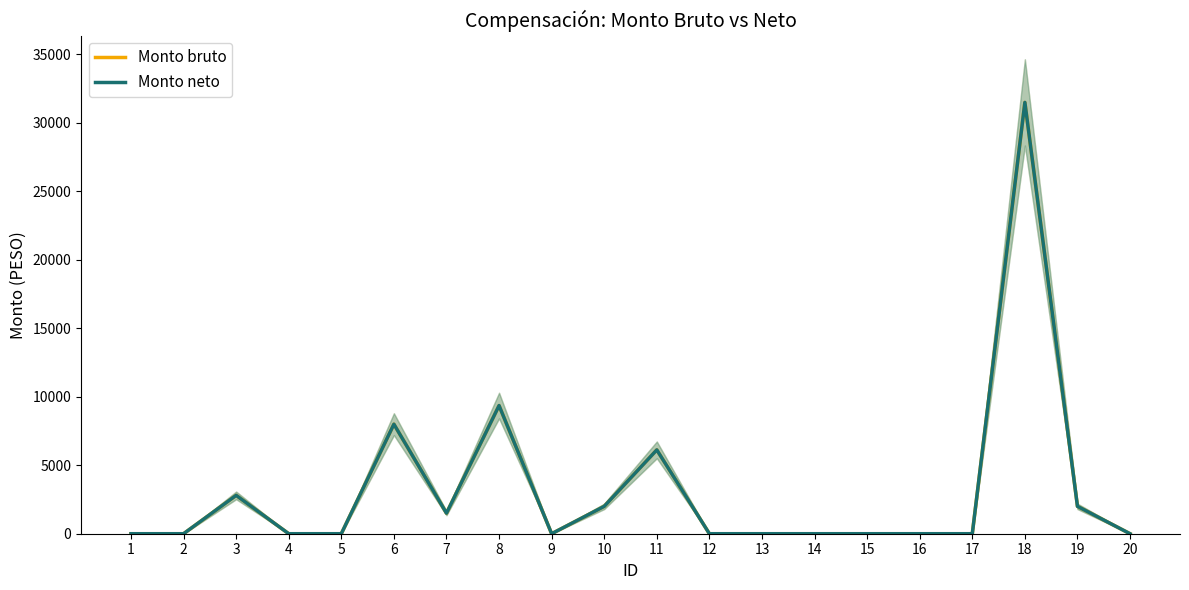

What is the maximum value for Monto bruto?

31500